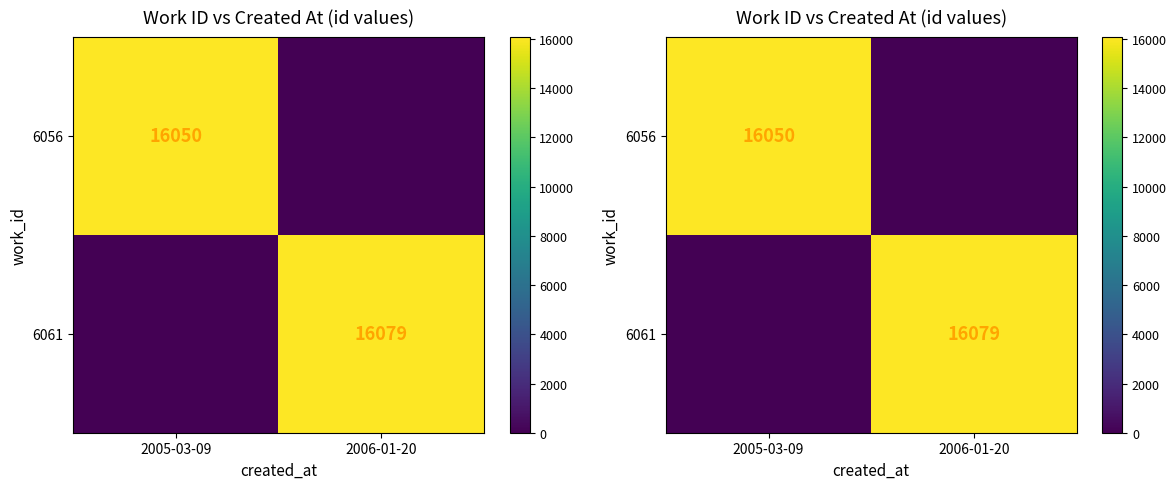

Which series has the largest total across all categories?

6061